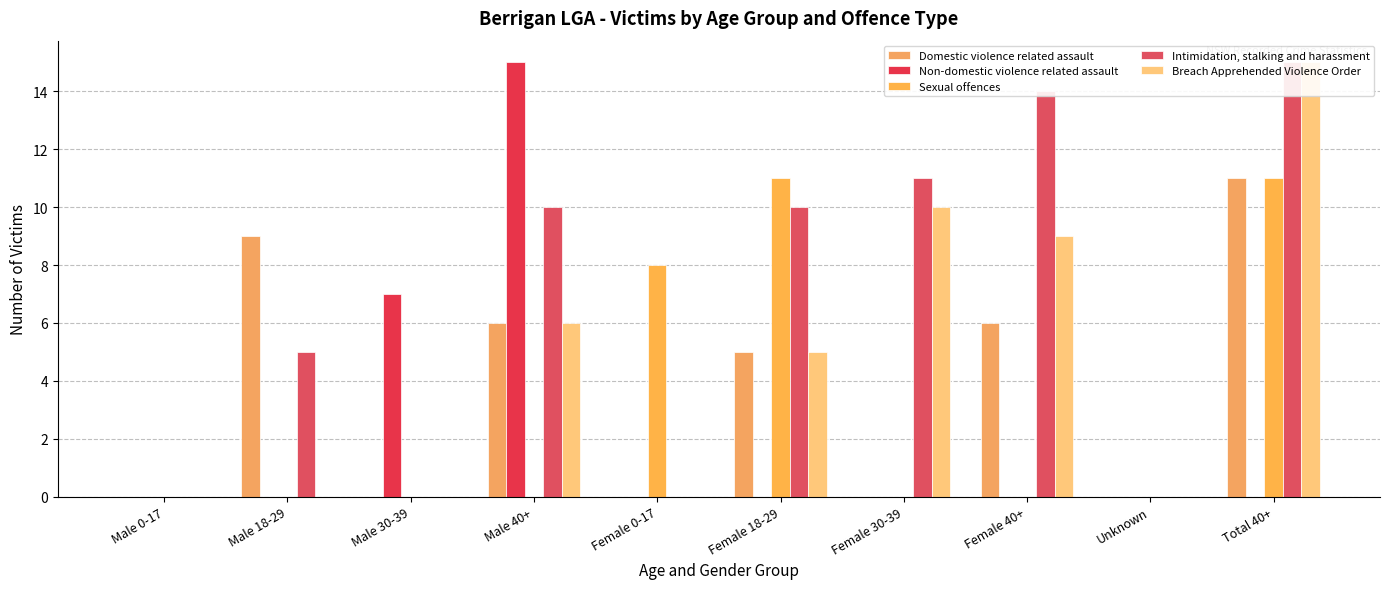

True or false: Sexual offences has a value of 4 at Female 18-29.

False